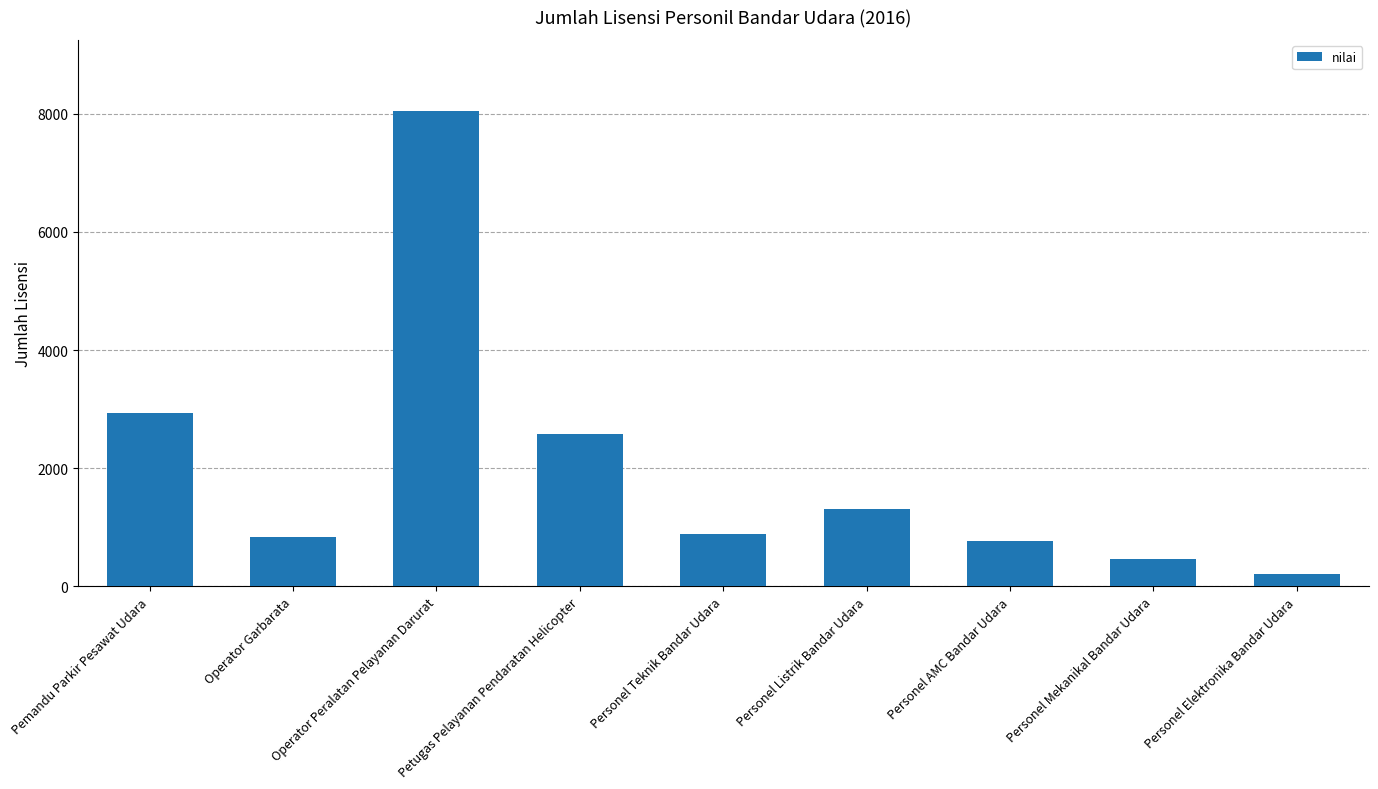

True or false: the data shows 885 at Personel Teknik Bandar Udara.

True